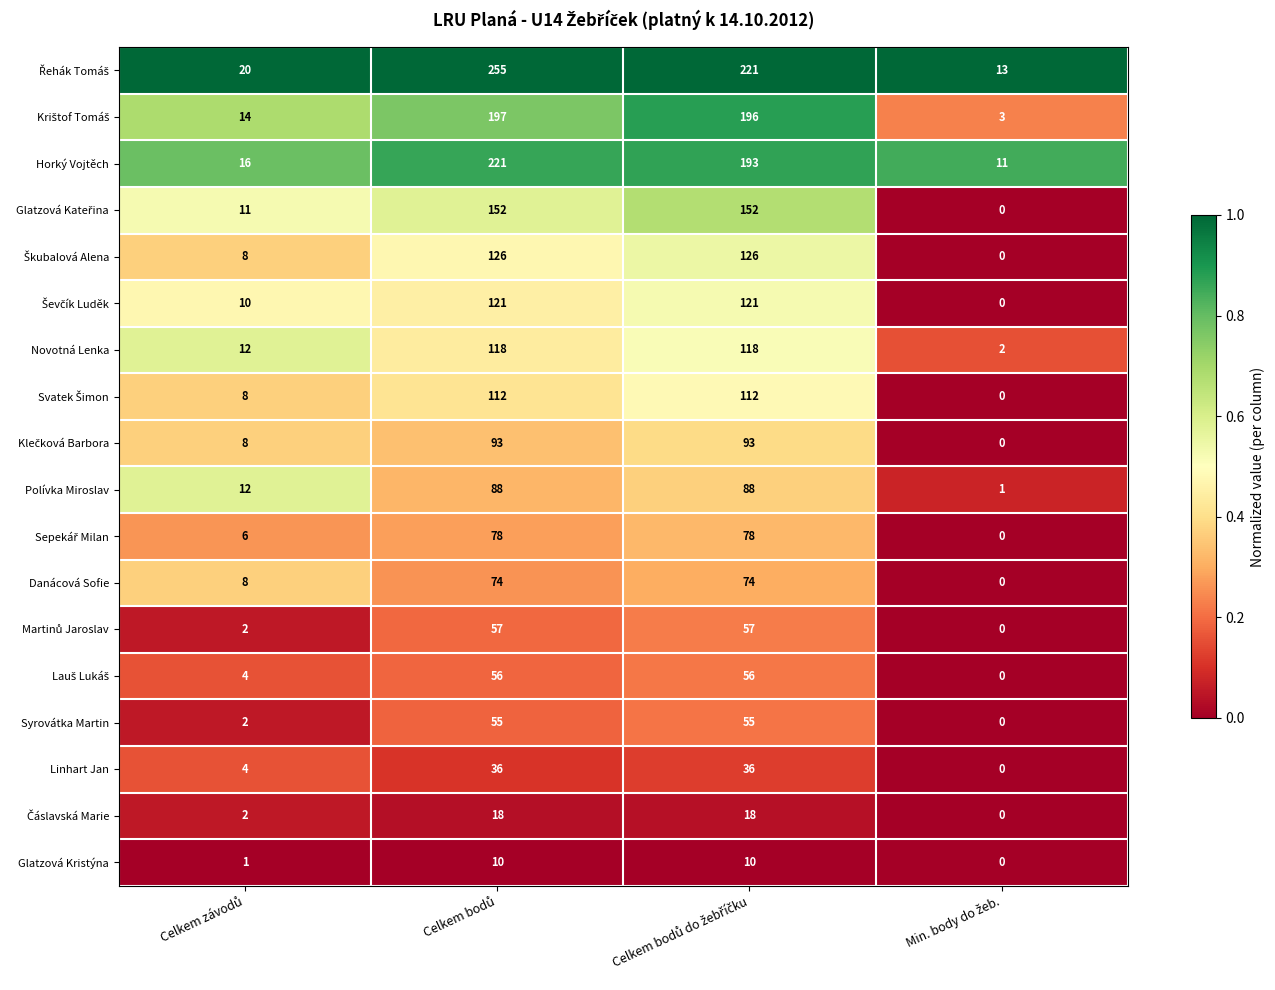

What is the difference between the second highest and second lowest values in the Novotná Lenka series?

106